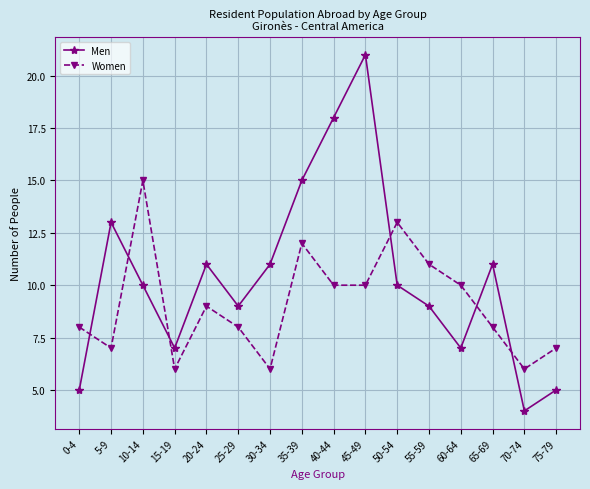

Is the value of Men at 55-59 greater than the value of Women at 70-74?

Yes